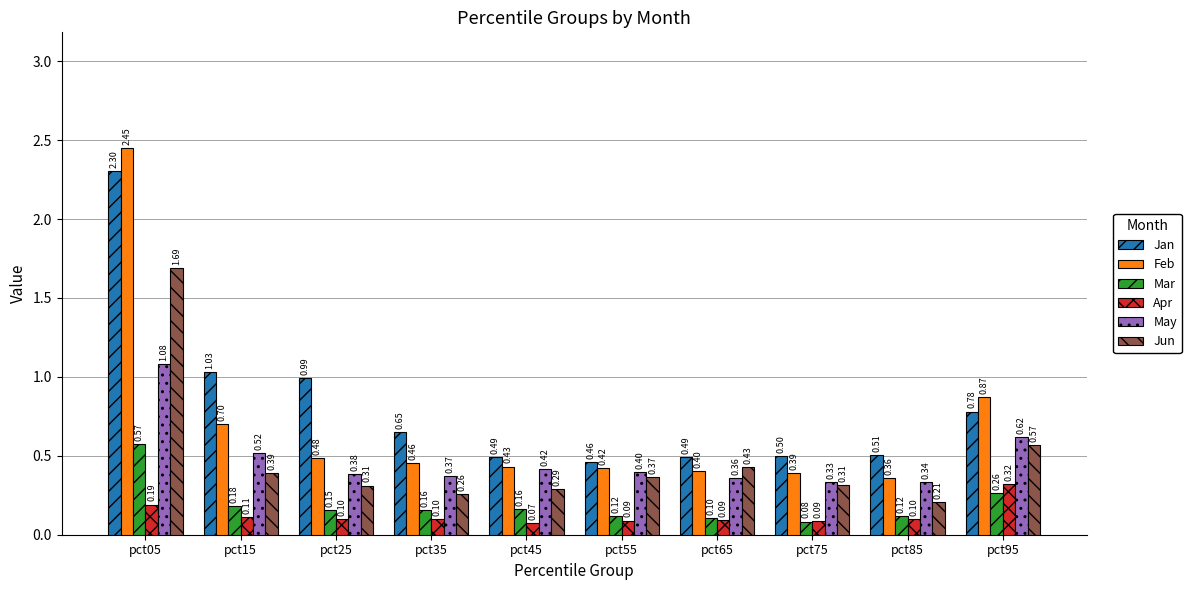

Count the Jun values in the range 0 to 1.

9